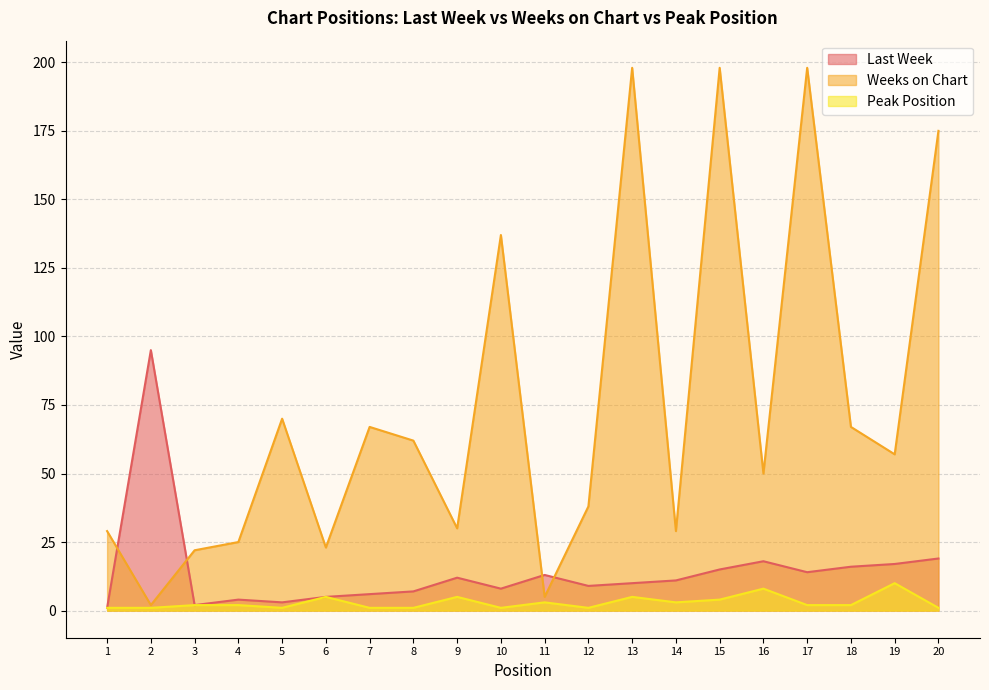

How many lines are shown in the chart?

3